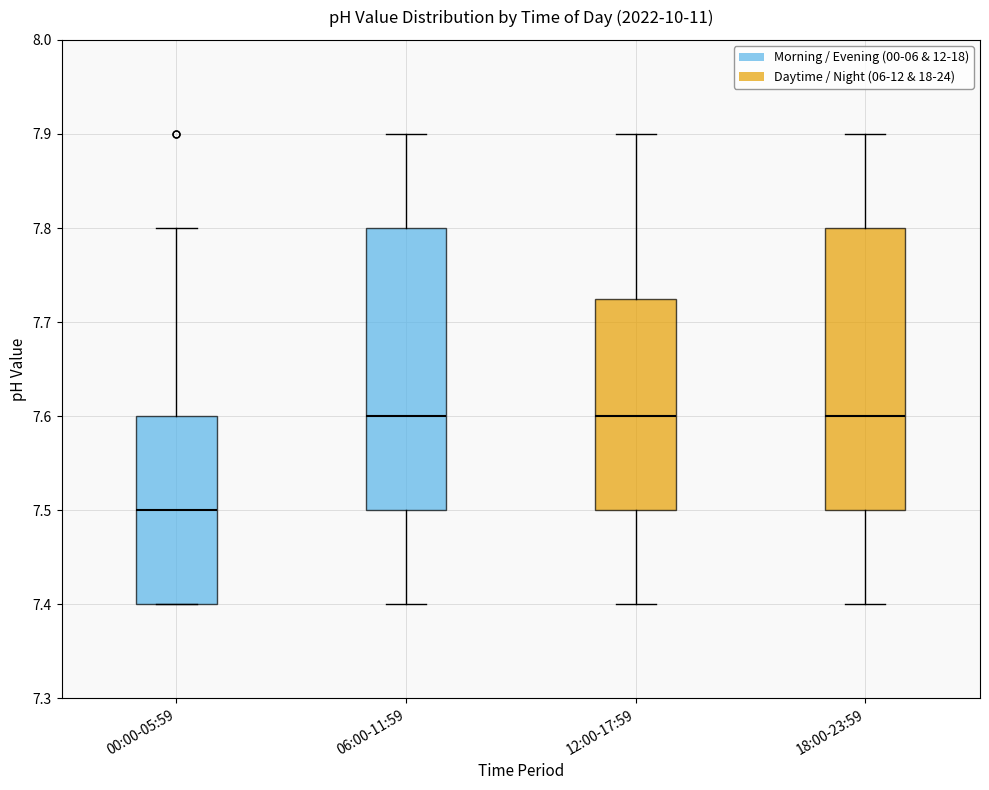

Where is the lower edge of the box for 12:00-17:59 on the y-axis? The values are not printed on the chart, so give them approximately, as read against the axis.

7.50